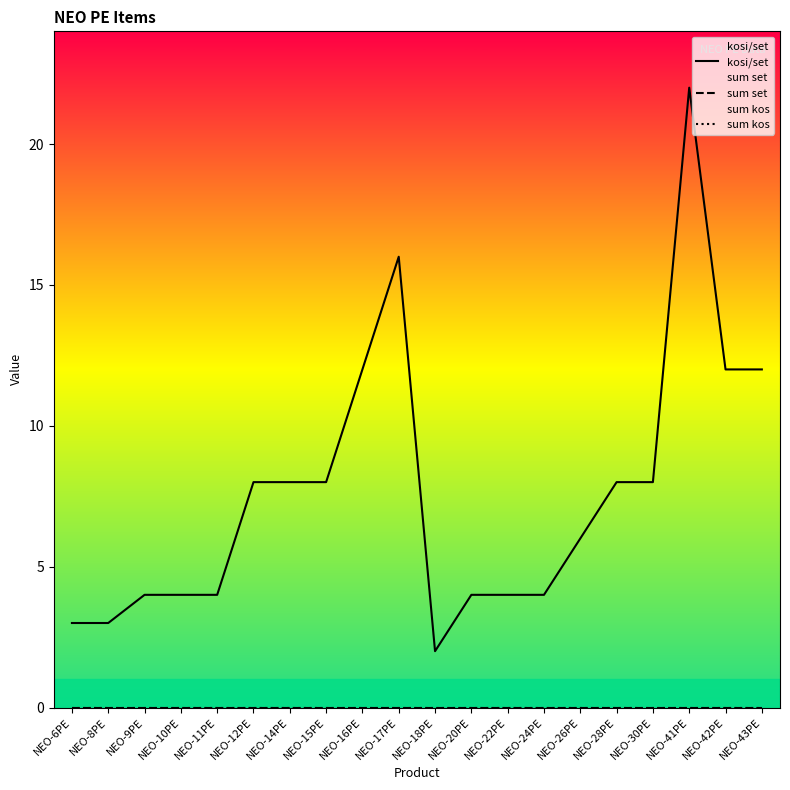

Between NEO-8PE and NEO-20PE, which is larger?

NEO-20PE